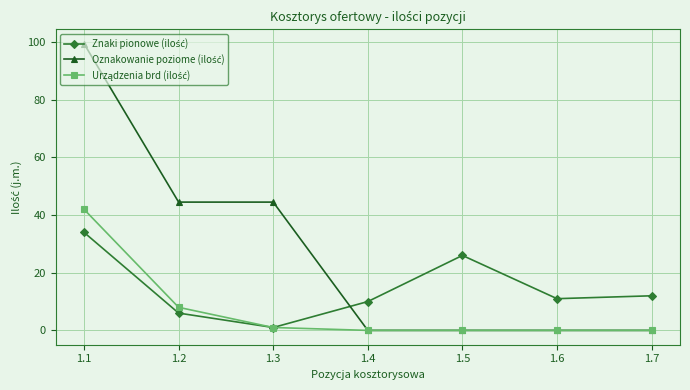

What is the difference between the highest and lowest values at 1.6?

11.0